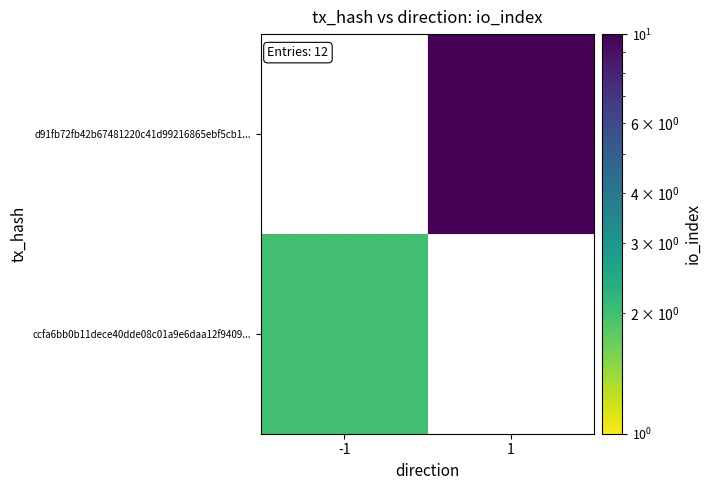

Which category has the lowest value across all series?

-1